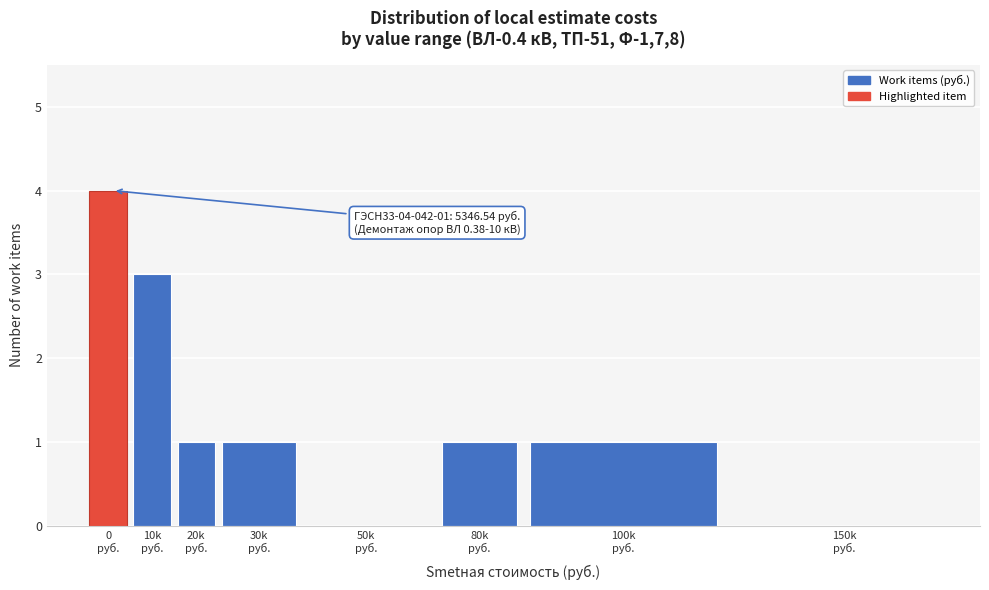

What is the greatest value displayed?

4